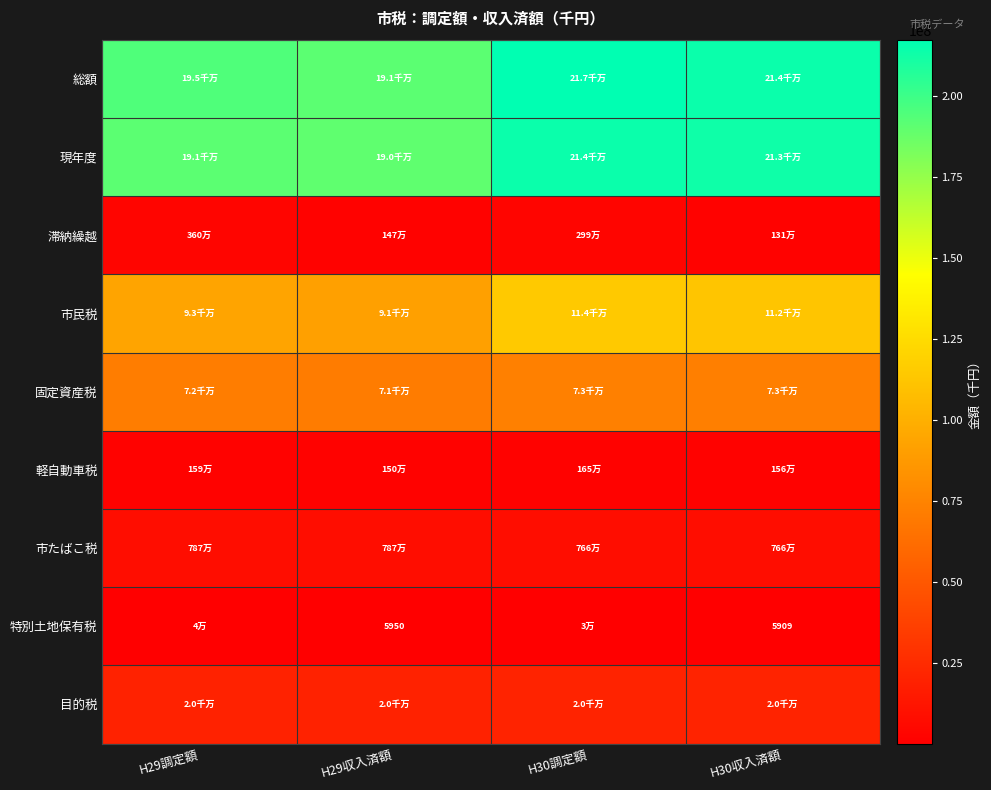

At which category does the chart reach its peak across all series?

H30調定額